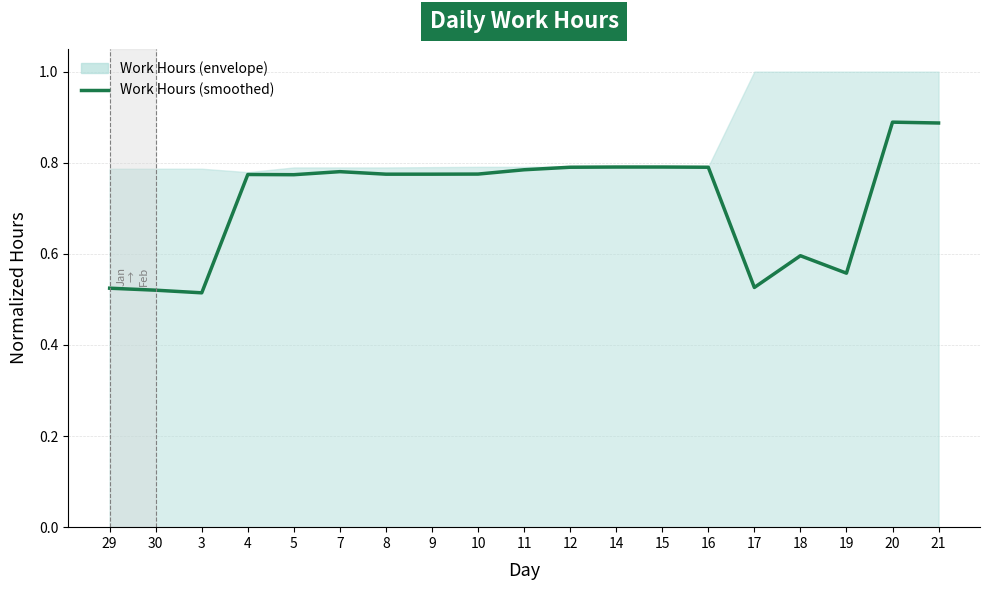

What is the greatest value displayed?

0.9